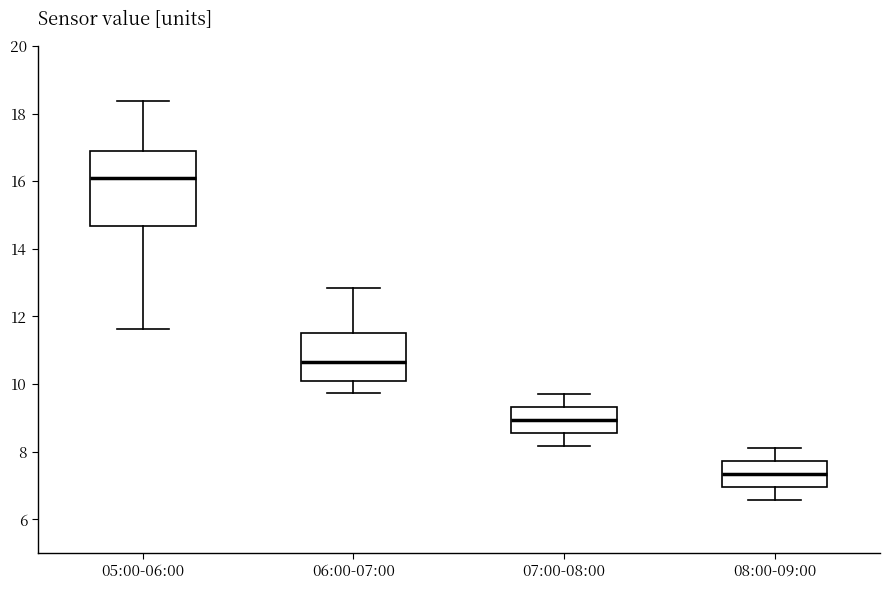

Which box has the highest median line?

05:00-06:00